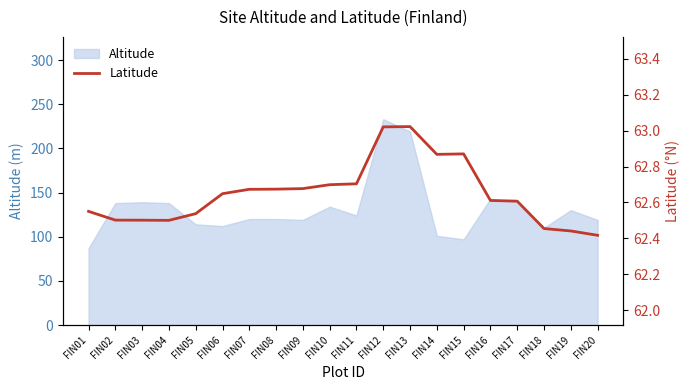

True or false: Altitude has a value of 110 at FIN18.

True